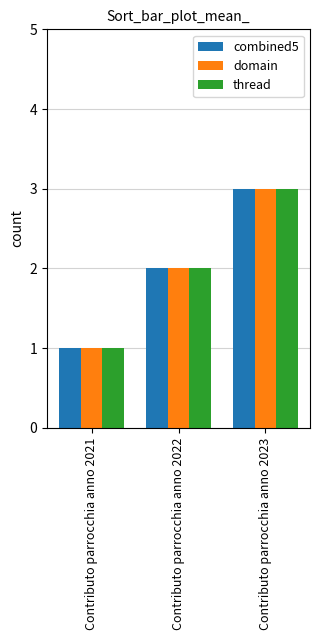

True or false: combined5 has a value of 3 at Contributo parrocchia anno 2022.

False